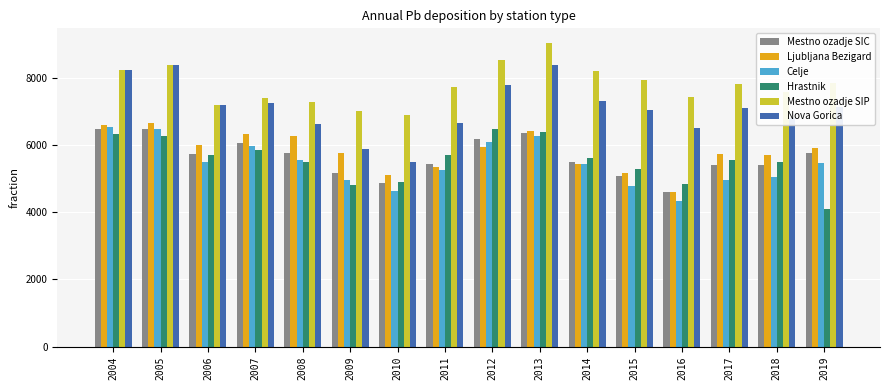

Are the bars grouped side by side (vs. stacked)?

Yes